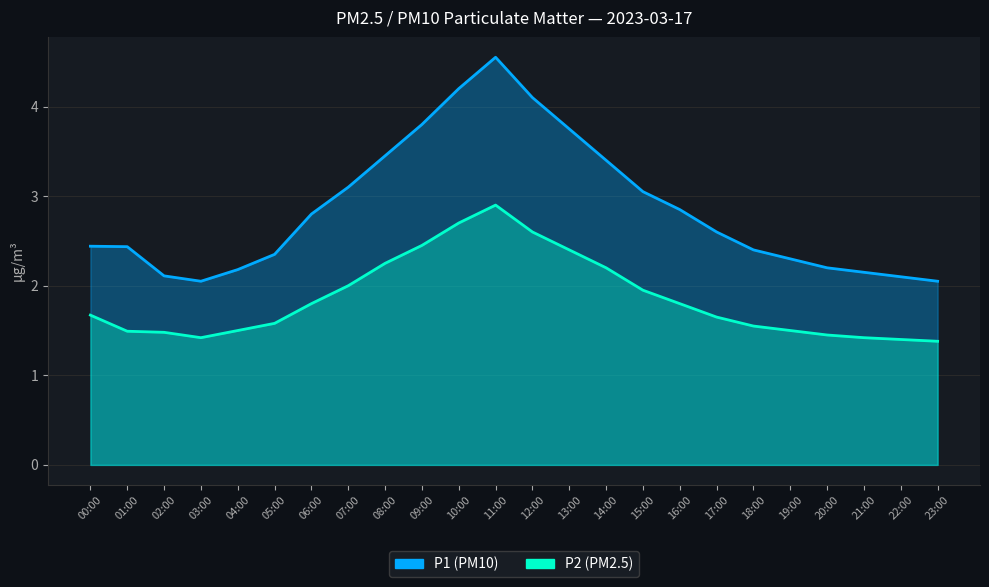

What are all the series names shown in the legend?

P1, P2